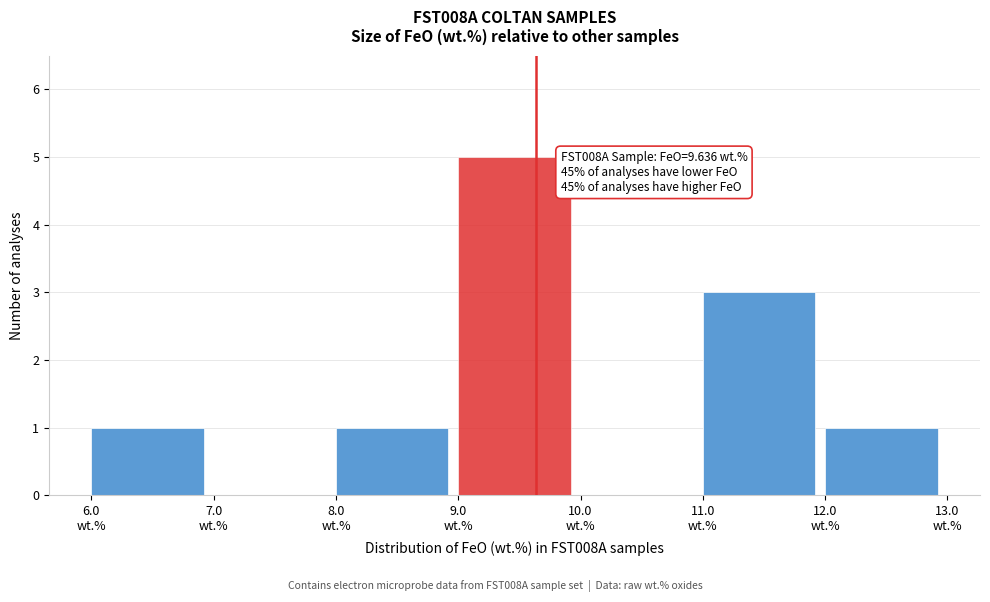

Over which range of the x-axis is the bar tallest?

9 to 10